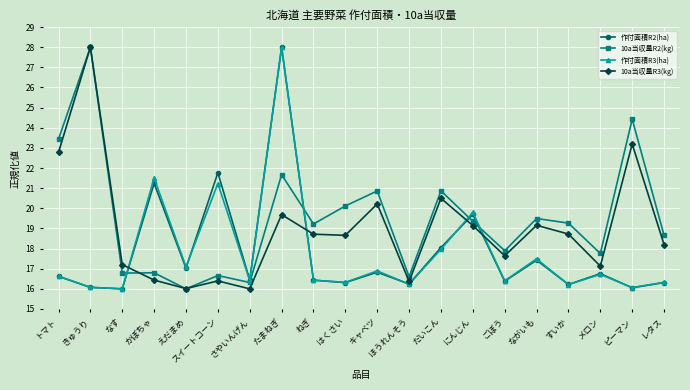

How many data points in 10a当収量R2(kg) are above 19?

11